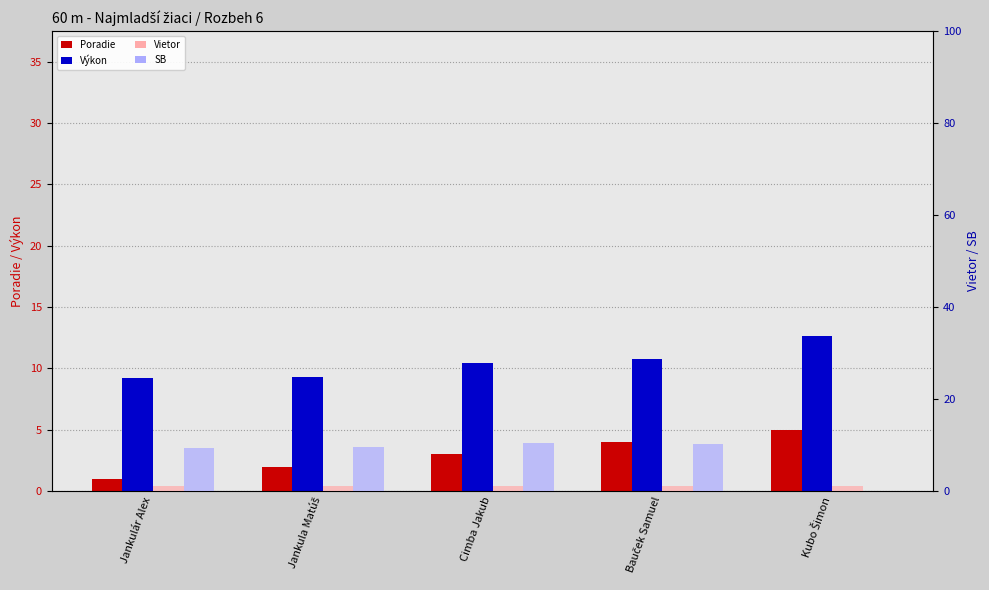

How many data points in SB are above 9?

4